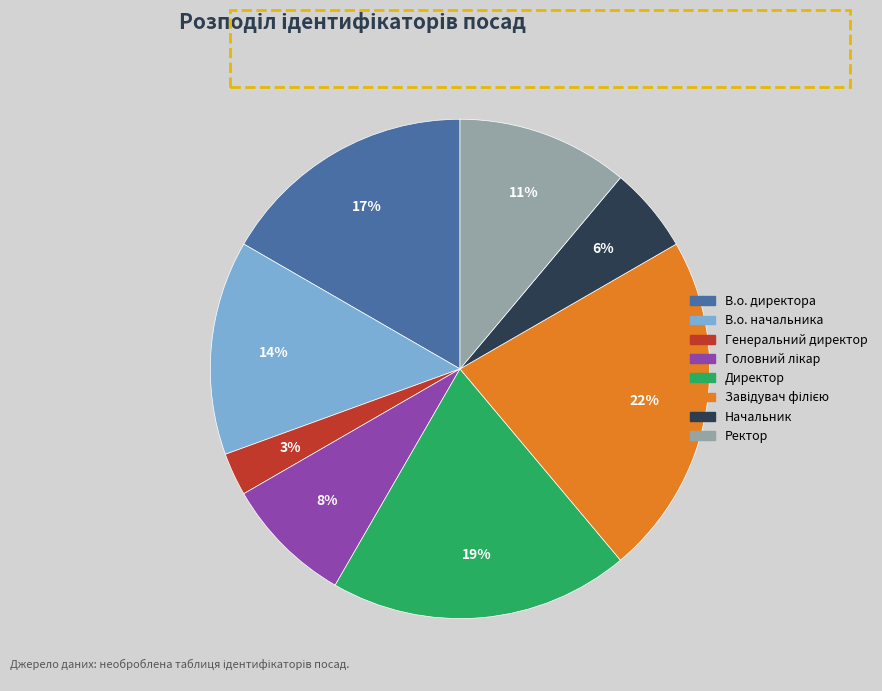

Is it true that Ректор is 11% of the pie?

True